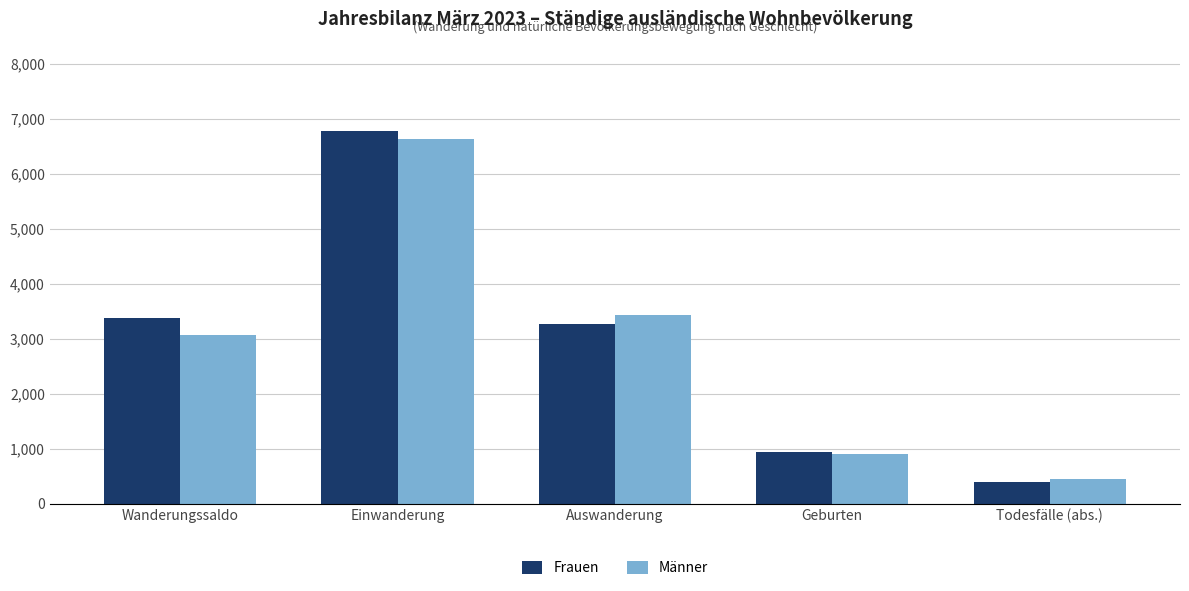

Reading left to right, transcribe all the data shown in this chart.

Frauen: 3383	6779	3261	949	398
Männer: 3071	6638	3434	913	459